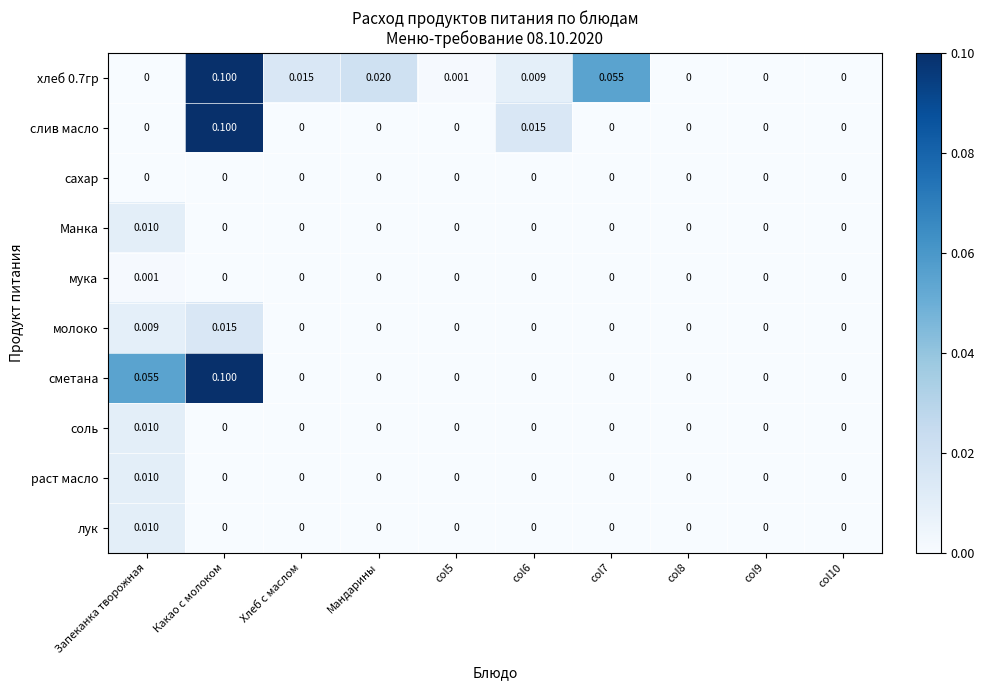

At which category does the chart reach its peak across all series?

Какао с молоком